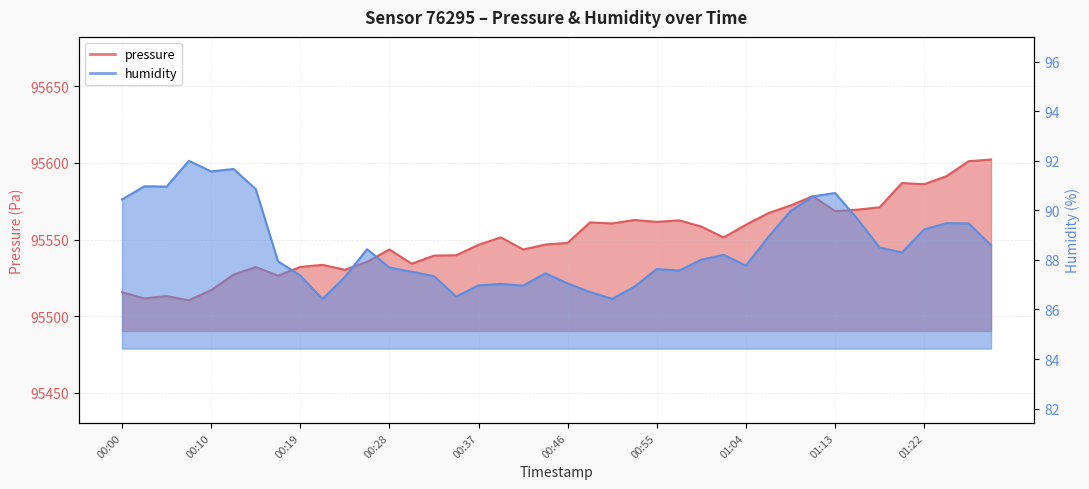

Rank the series by their average value, from lowest to highest.

humidity, pressure